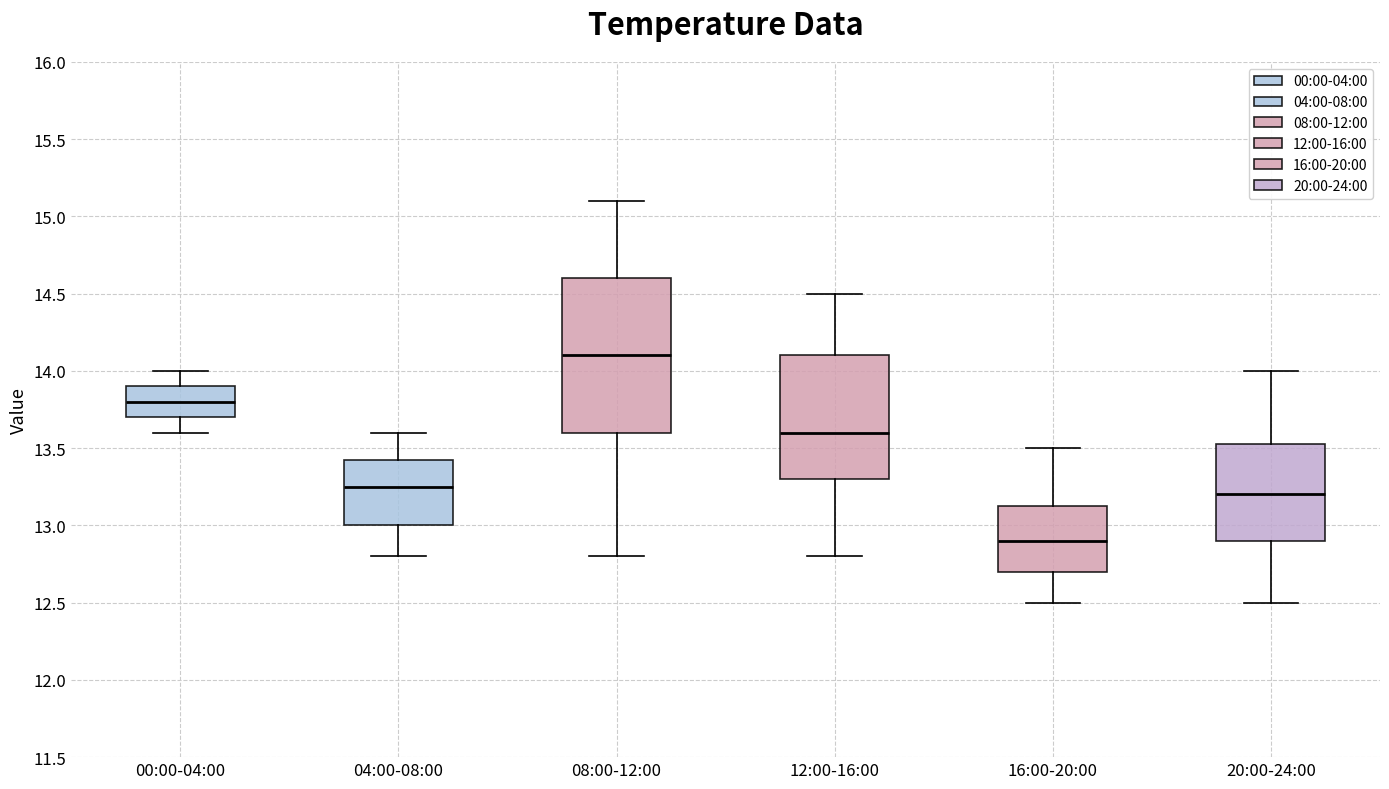

Reading left to right, transcribe this box plot: for each box, give where its median line is, the range the box spans, and where its two whiskers end, as read against the y-axis. The values are not printed on the chart, so give them approximately, as read against the axis.

00:00-04:00: median 13.80, box 13.70 to 13.90, whiskers 13.60 to 14.00
04:00-08:00: median 13.25, box 13.00 to 13.45, whiskers 12.80 to 13.60
08:00-12:00: median 14.10, box 13.60 to 14.60, whiskers 12.80 to 15.10
12:00-16:00: median 13.60, box 13.30 to 14.10, whiskers 12.80 to 14.50
16:00-20:00: median 12.90, box 12.70 to 13.15, whiskers 12.50 to 13.50
20:00-24:00: median 13.20, box 12.90 to 13.55, whiskers 12.50 to 14.00